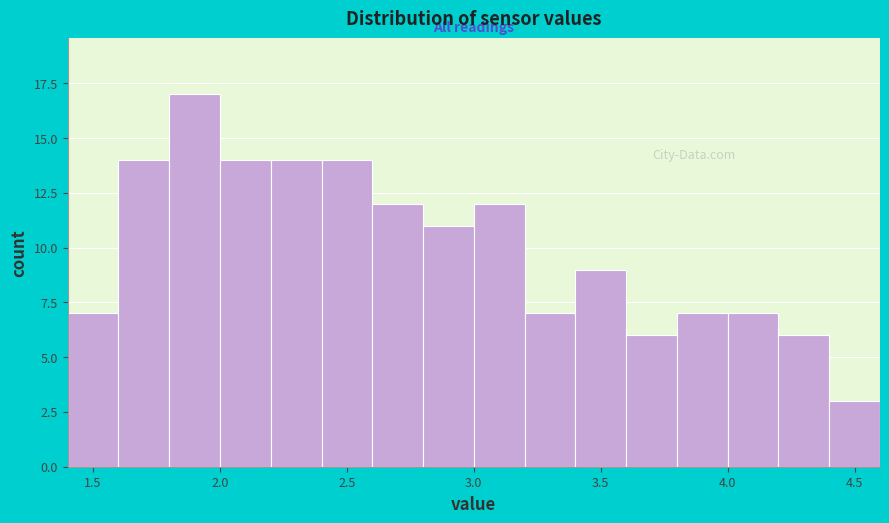

Over which range of the x-axis is the bar tallest?

1.8 to 2.0